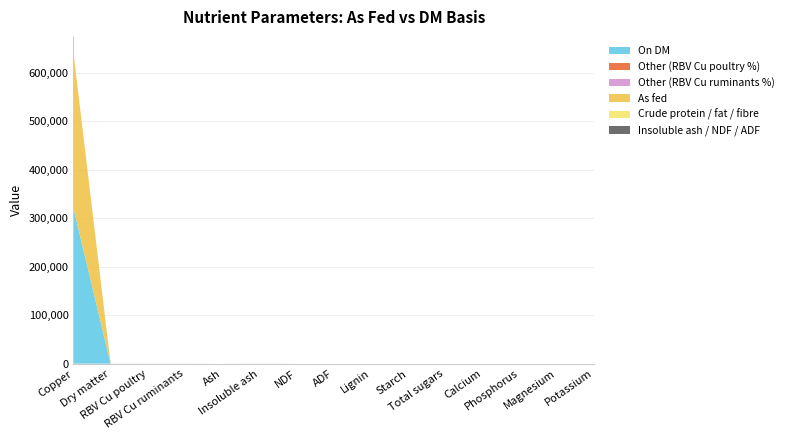

Reading left to right, list all the values displayed in this chart.

On DM: Copper=321000.0	Dry matter=100.0	RBV Cu poultry=0.0	RBV Cu ruminants=0.0	Ash=0.0	Insoluble ash=100.0	NDF=0.0	ADF=0.0	Lignin=0.0	Starch=0.0	Total sugars=0.0	Calcium=0.0	Phosphorus=0.0	Magnesium=0.0	Potassium=0.0
Other (RBV Cu poultry %): Copper=0.0	Dry matter=0.0	RBV Cu poultry=103.0	RBV Cu ruminants=0.0	Ash=0.0	Insoluble ash=0.0	NDF=0.0	ADF=0.0	Lignin=0.0	Starch=0.0	Total sugars=0.0	Calcium=0.0	Phosphorus=0.0	Magnesium=0.0	Potassium=0.0
Other (RBV Cu ruminants %): Copper=0.0	Dry matter=0.0	RBV Cu poultry=0.0	RBV Cu ruminants=104.0	Ash=0.0	Insoluble ash=0.0	NDF=0.0	ADF=0.0	Lignin=0.0	Starch=0.0	Total sugars=0.0	Calcium=0.0	Phosphorus=0.0	Magnesium=0.0	Potassium=0.0
As fed: Copper=320679.0	Dry matter=99.9	RBV Cu poultry=0.0	RBV Cu ruminants=0.0	Ash=0.0	Insoluble ash=99.9	NDF=0.0	ADF=0.0	Lignin=0.0	Starch=0.0	Total sugars=0.0	Calcium=0.0	Phosphorus=0.0	Magnesium=0.0	Potassium=0.0
Crude protein / fat / fibre: Copper=0.0	Dry matter=0.0	RBV Cu poultry=0.0	RBV Cu ruminants=0.0	Ash=0.0	Insoluble ash=0.0	NDF=0.0	ADF=0.0	Lignin=0.0	Starch=0.0	Total sugars=0.0	Calcium=0.0	Phosphorus=0.0	Magnesium=0.0	Potassium=0.0
Insoluble ash / NDF / ADF: Copper=0.0	Dry matter=0.0	RBV Cu poultry=0.0	RBV Cu ruminants=0.0	Ash=0.0	Insoluble ash=0.0	NDF=0.0	ADF=0.0	Lignin=0.0	Starch=0.0	Total sugars=0.0	Calcium=0.0	Phosphorus=0.0	Magnesium=0.0	Potassium=0.0